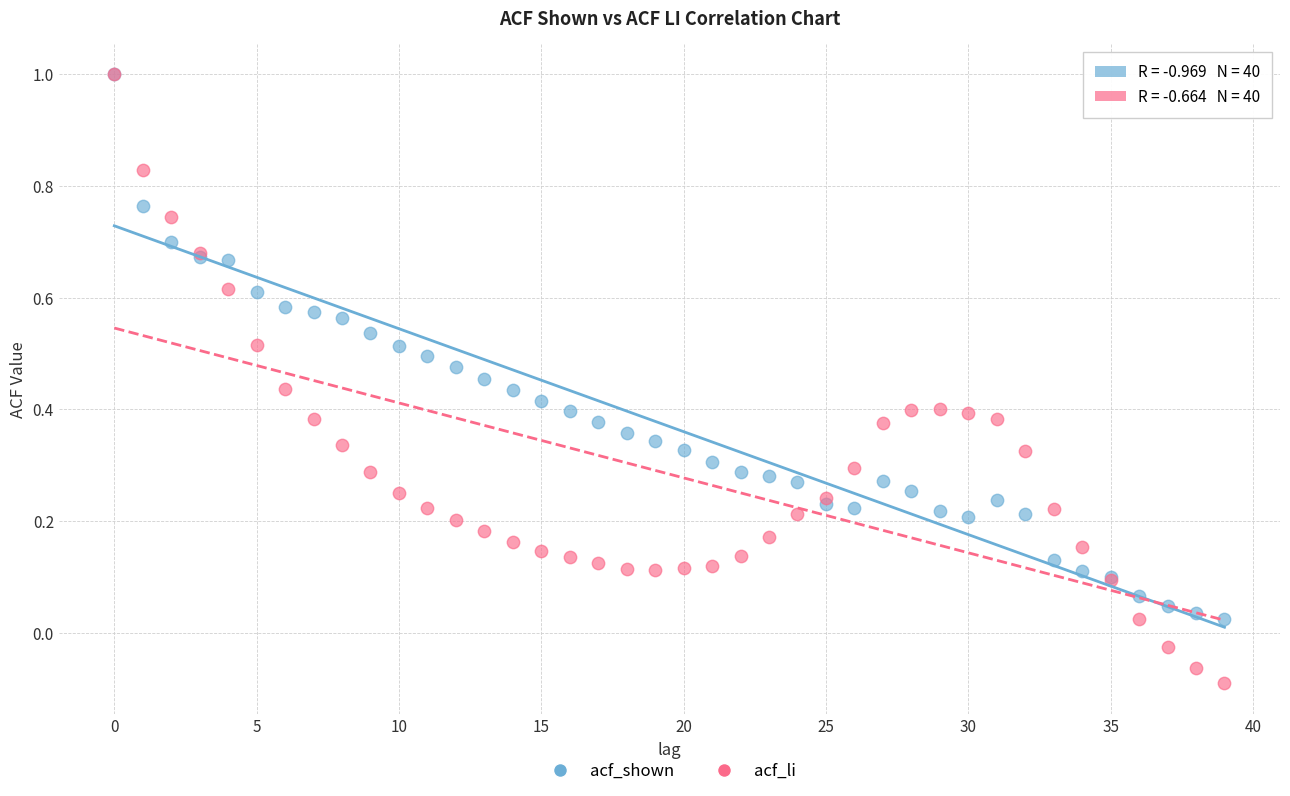

What are all the series names shown in the legend?

acf_shown, acf_li